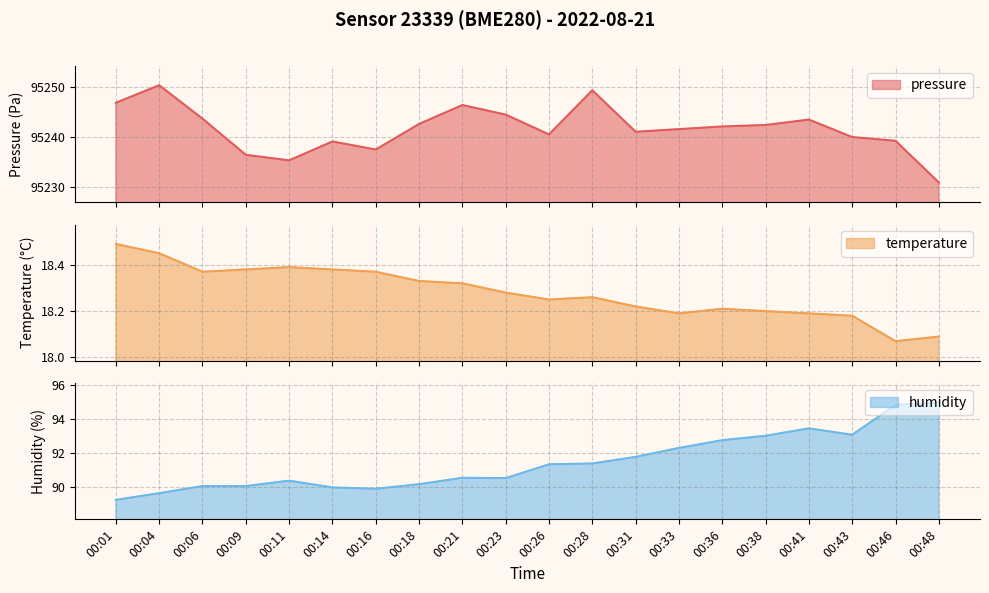

Which series has the largest range (max minus min)?

pressure